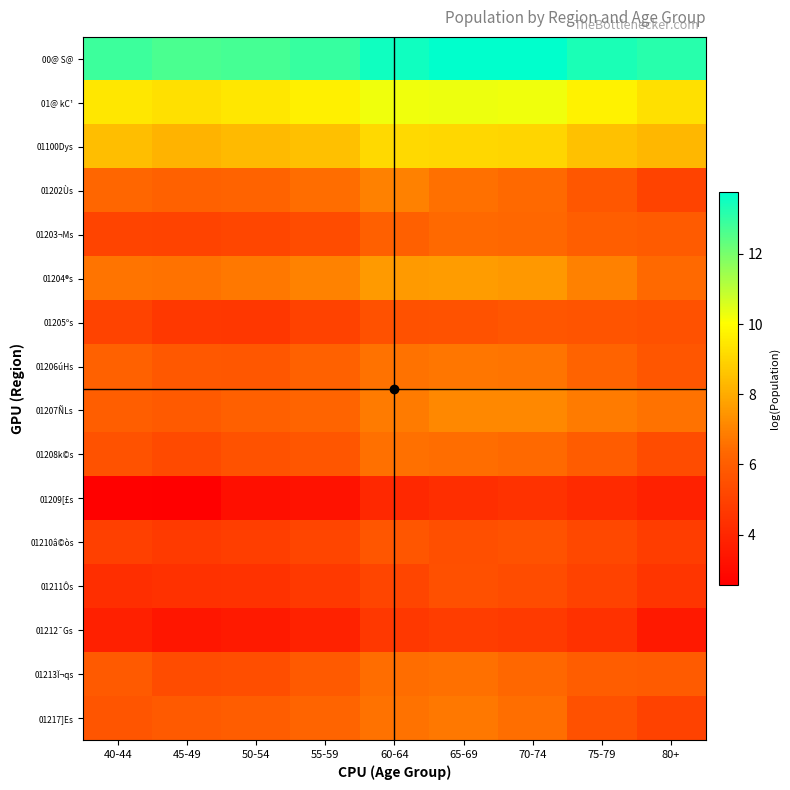

Reading right to left, what are all the values shown in this chart?

00@ S@: 80+=13.2	75-79=13.4	70-74=13.7	65-69=13.8	60-64=13.5	55-59=13.0	50-54=12.8	45-49=12.7	40-44=12.8
01@ kC¹: 80+=9.3	75-79=9.7	70-74=10.2	65-69=10.3	60-64=10.2	55-59=9.7	50-54=9.5	45-49=9.3	40-44=9.5
01100Dys: 80+=8.3	75-79=8.6	70-74=9.0	65-69=9.1	60-64=9.1	55-59=8.5	50-54=8.4	45-49=8.2	40-44=8.5
01202Ùs: 80+=5.0	75-79=5.8	70-74=6.4	65-69=6.6	60-64=7.0	55-59=6.5	50-54=6.2	45-49=6.1	40-44=6.3
01203¬Ms: 80+=5.9	75-79=6.0	70-74=6.4	65-69=6.4	60-64=6.1	55-59=5.4	50-54=5.2	45-49=5.0	40-44=5.1
01204®s: 80+=6.4	75-79=7.0	70-74=7.5	65-69=7.6	60-64=7.6	55-59=7.0	50-54=6.7	45-49=6.6	40-44=6.6
01205ºs: 80+=5.6	75-79=5.6	70-74=5.8	65-69=5.6	60-64=5.6	55-59=5.0	50-54=4.6	45-49=4.6	40-44=5.0
01206úHs: 80+=5.7	75-79=6.2	70-74=6.6	65-69=6.7	60-64=6.6	55-59=6.1	50-54=5.8	45-49=5.8	40-44=6.1
01207ÑLs: 80+=6.6	75-79=6.8	70-74=7.1	65-69=7.1	60-64=6.8	55-59=6.2	50-54=6.1	45-49=5.9	40-44=6.1
01208k©s: 80+=5.4	75-79=5.9	70-74=6.4	65-69=6.5	60-64=6.5	55-59=5.8	50-54=5.6	45-49=5.3	40-44=5.6
01209[£s: 80+=3.8	75-79=4.1	70-74=4.4	65-69=4.3	60-64=4.1	55-59=3.3	50-54=3.1	45-49=2.6	40-44=2.6
01210â©òs: 80+=4.8	75-79=5.2	70-74=5.6	65-69=5.5	60-64=5.7	55-59=5.1	50-54=4.9	45-49=4.7	40-44=5.0
01211Ôs: 80+=4.6	75-79=5.0	70-74=5.4	65-69=5.5	60-64=5.1	55-59=4.7	50-54=4.4	45-49=4.4	40-44=4.3
01212¯Gs: 80+=3.5	75-79=4.4	70-74=4.7	65-69=4.8	60-64=4.6	55-59=3.9	50-54=3.6	45-49=3.4	40-44=3.8
01213Ï¬qs: 80+=5.9	75-79=6.0	70-74=6.3	65-69=6.6	60-64=6.5	55-59=5.9	50-54=5.4	45-49=5.4	40-44=5.9
01217]Es: 80+=5.0	75-79=5.6	70-74=6.5	65-69=6.7	60-64=6.6	55-59=6.3	50-54=6.0	45-49=5.9	40-44=5.7